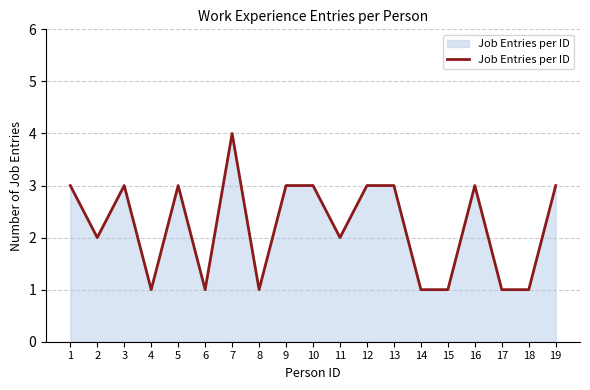

The value at 9 is 3. True or false?

True